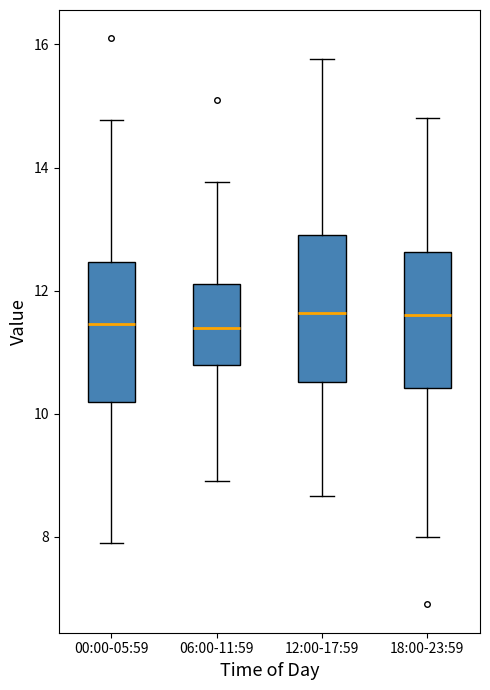

Where does the median line of the box for 00:00-05:59 sit on the y-axis? The values are not printed on the chart, so give them approximately, as read against the axis.

11.4